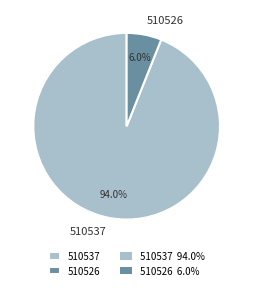

The 510526 slice represents 1% of the pie. True or false?

False